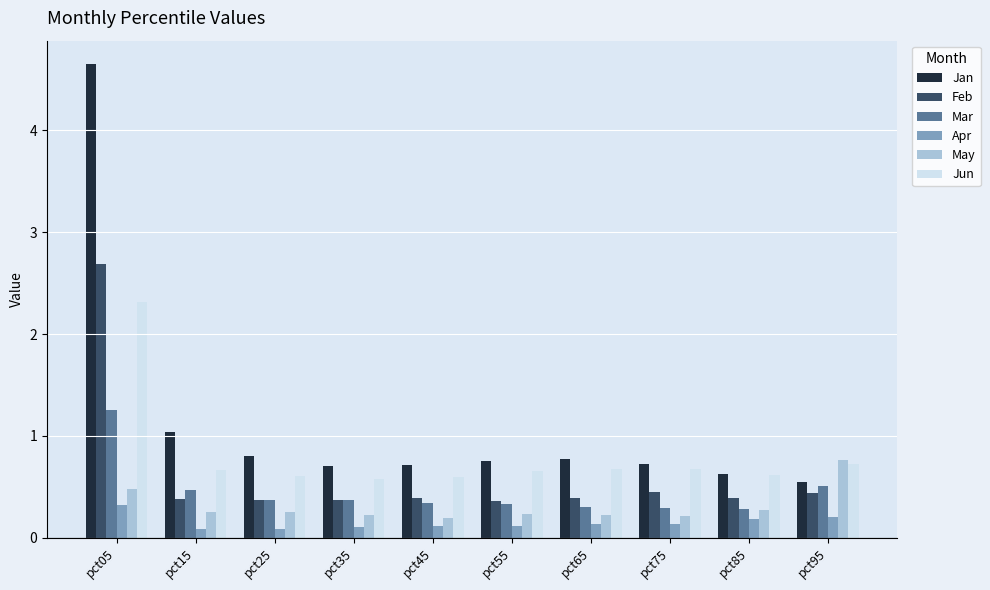

What value does the Jun series have at pct75?

0.7